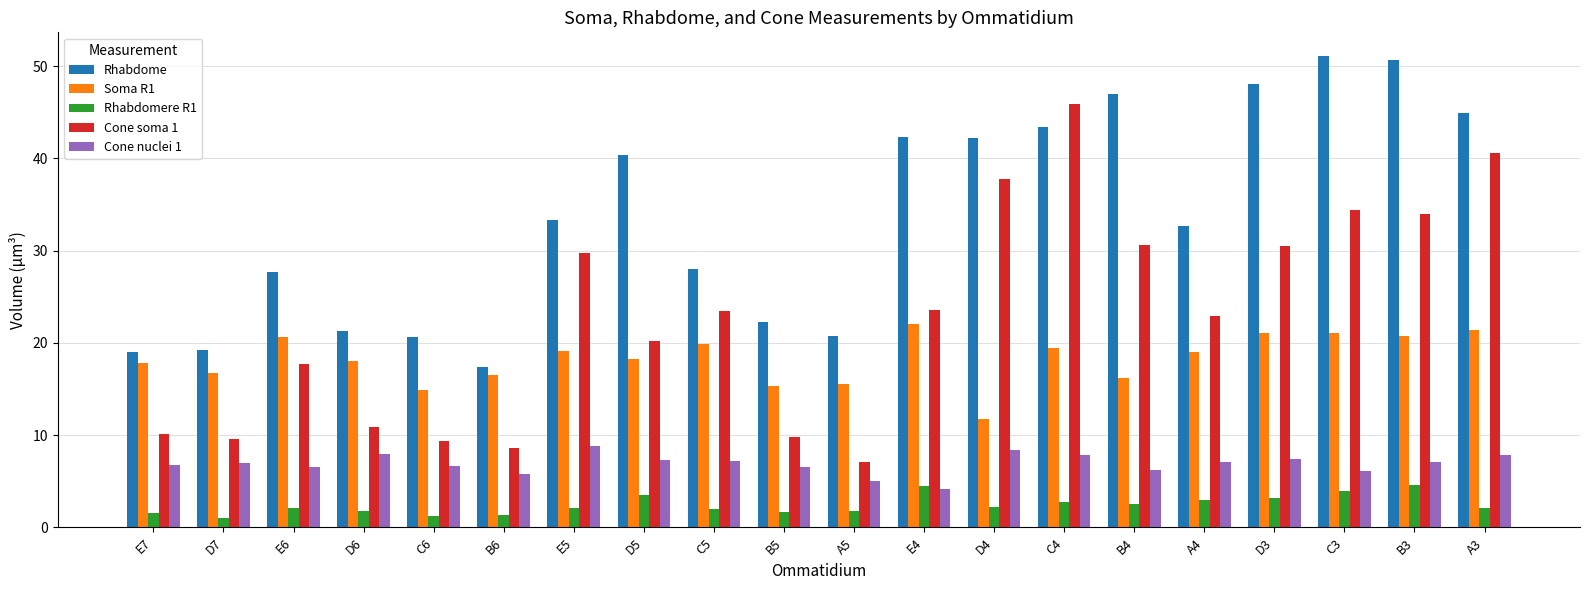

At which label does Cone soma 1 reach its peak?

C4